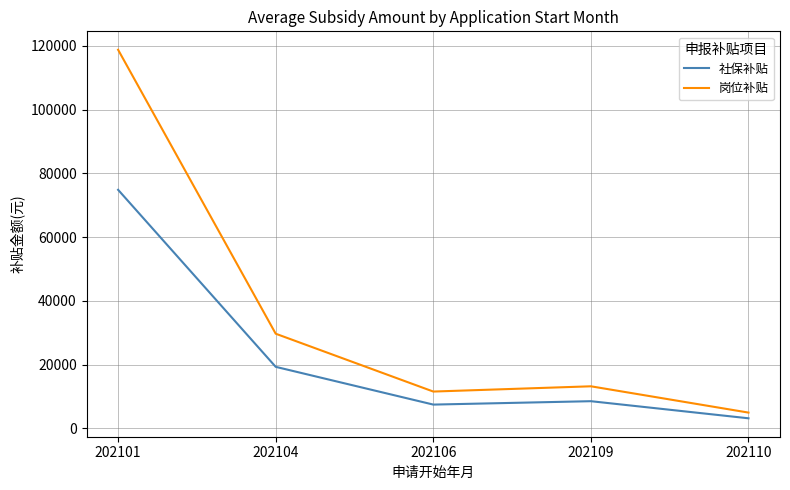

Is the value of 岗位补贴 at 202109 greater than the value of 社保补贴 at 202110?

Yes